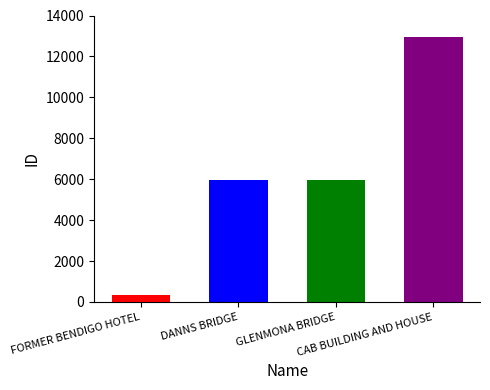

Rank the categories by value from highest to lowest.

CAB BUILDING AND HOUSE, GLENMONA BRIDGE, DANNS BRIDGE, FORMER BENDIGO HOTEL